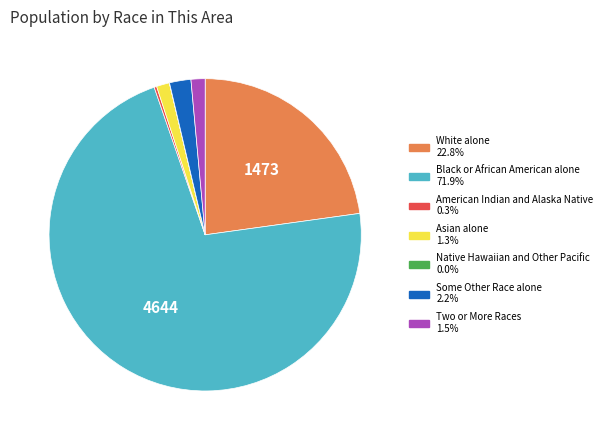

Do White alone and Some Other Race alone together represent more than half of the pie?

No